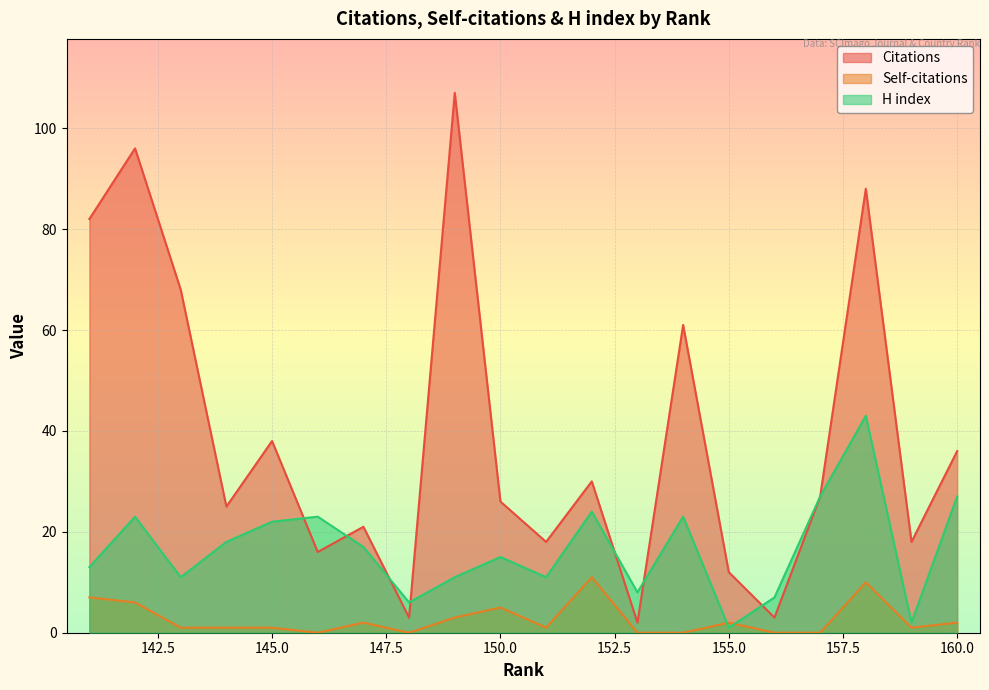

What are all the series names shown in the legend?

Citations, Self-citations, H index